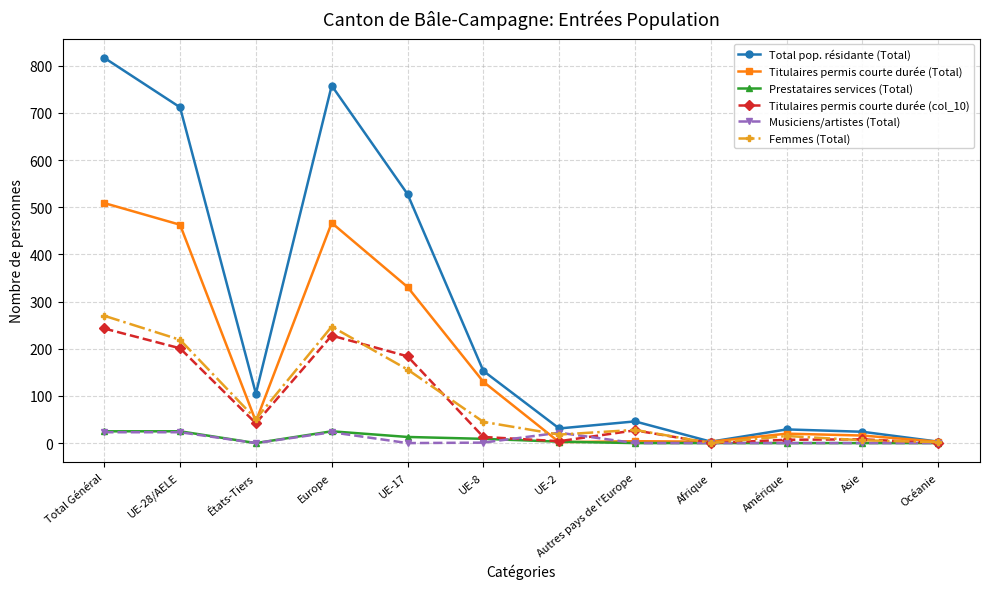

What are all the series names shown in the legend?

Total pop. résidante (Total), Titulaires permis courte durée (Total), Prestataires services (Total), Titulaires permis courte durée (col_10), Musiciens/artistes (Total), Femmes (Total)